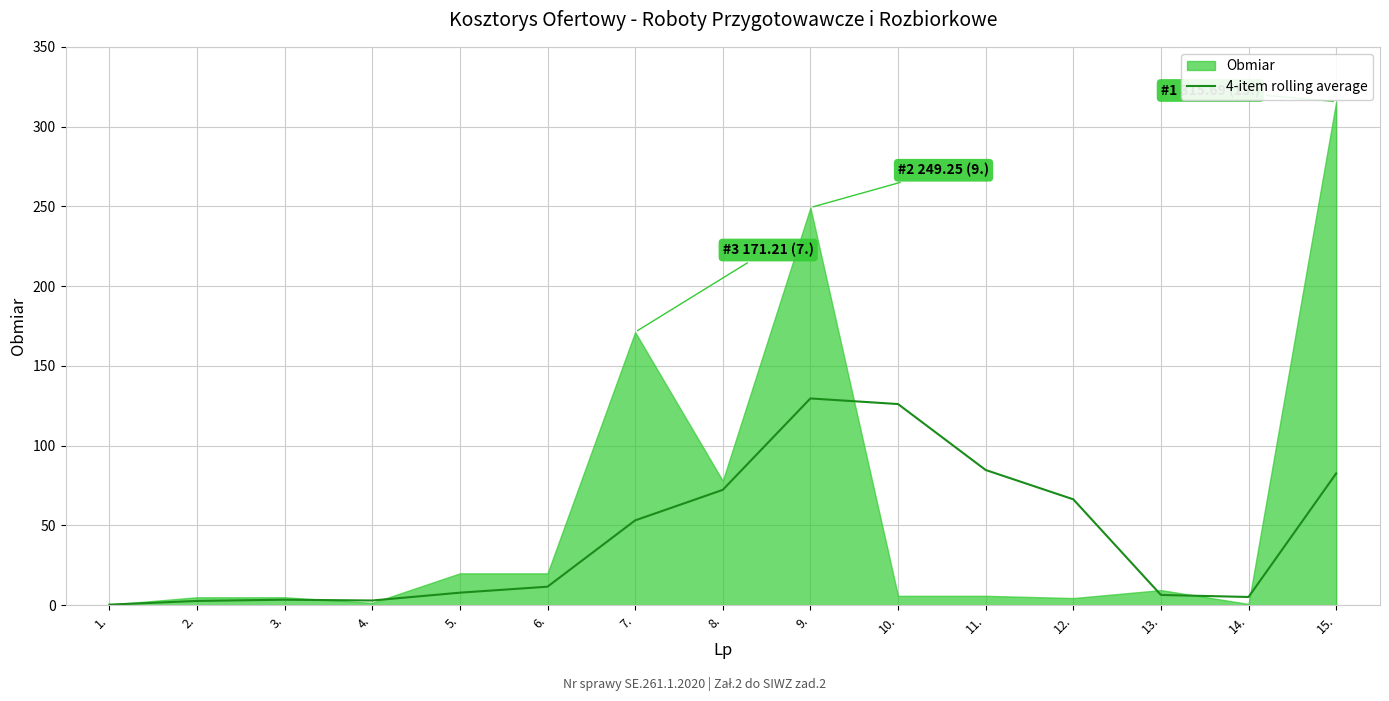

The 4-item rolling average series shows 6.5 at 13.. True or false?

True